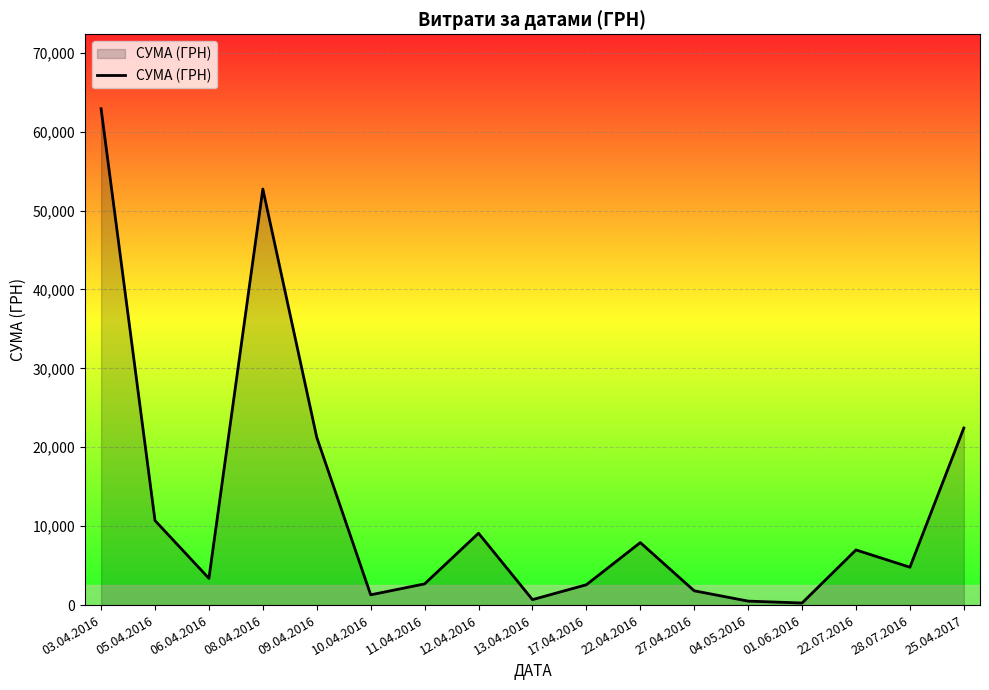

What is the greatest value displayed?

62906.0